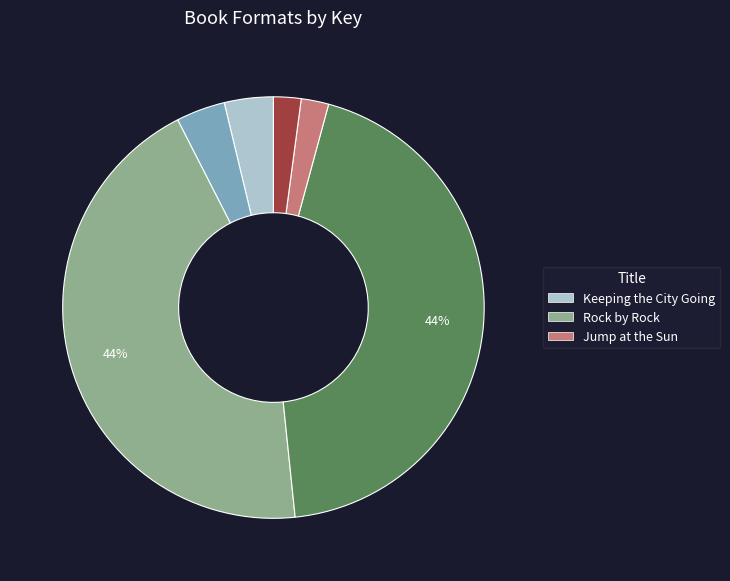

How many segments does this pie chart have?

6